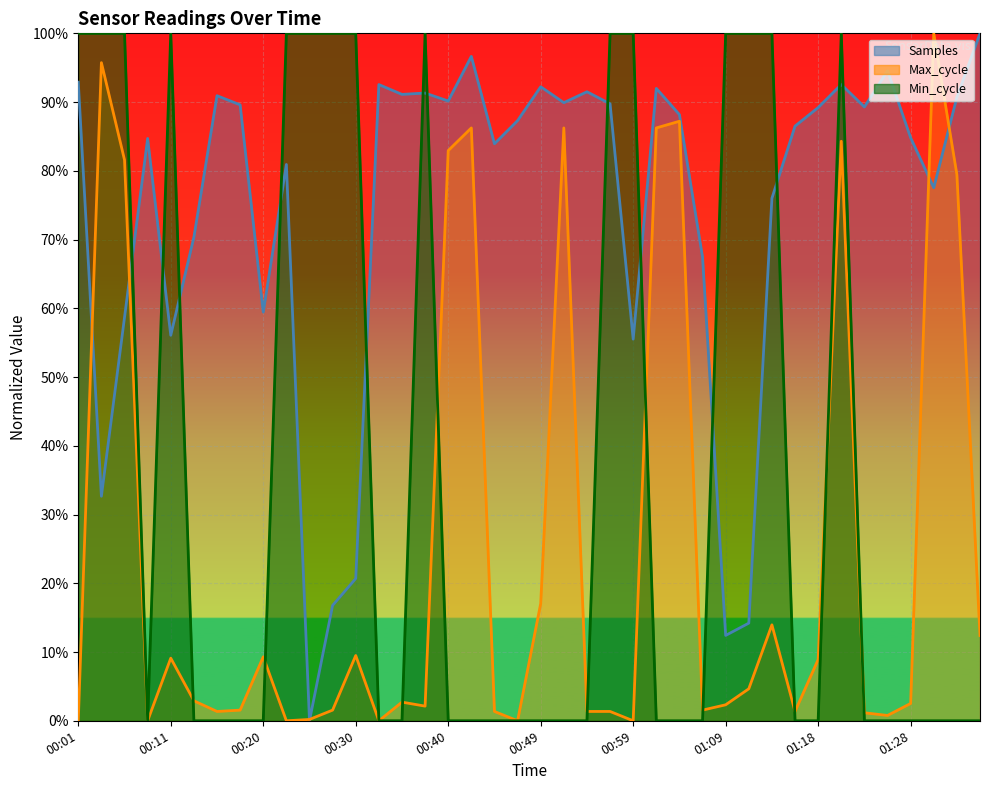

Which series changed the most between 00:27 and 01:35?

Min_cycle